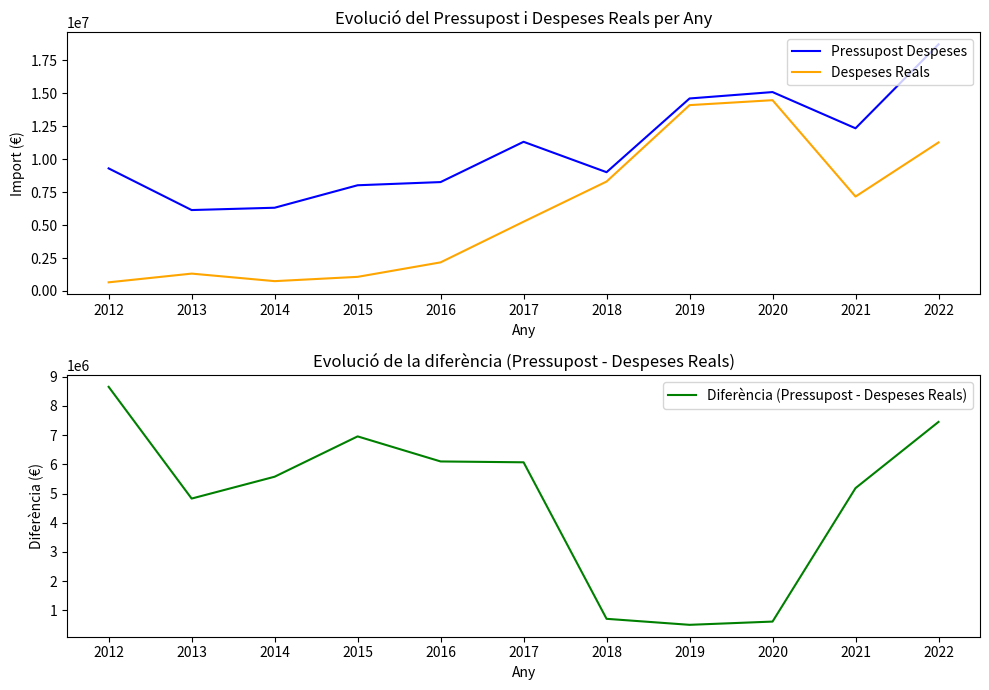

At which category does Diferència (Pressupost - Despeses Reals) reach its first local peak?

2015